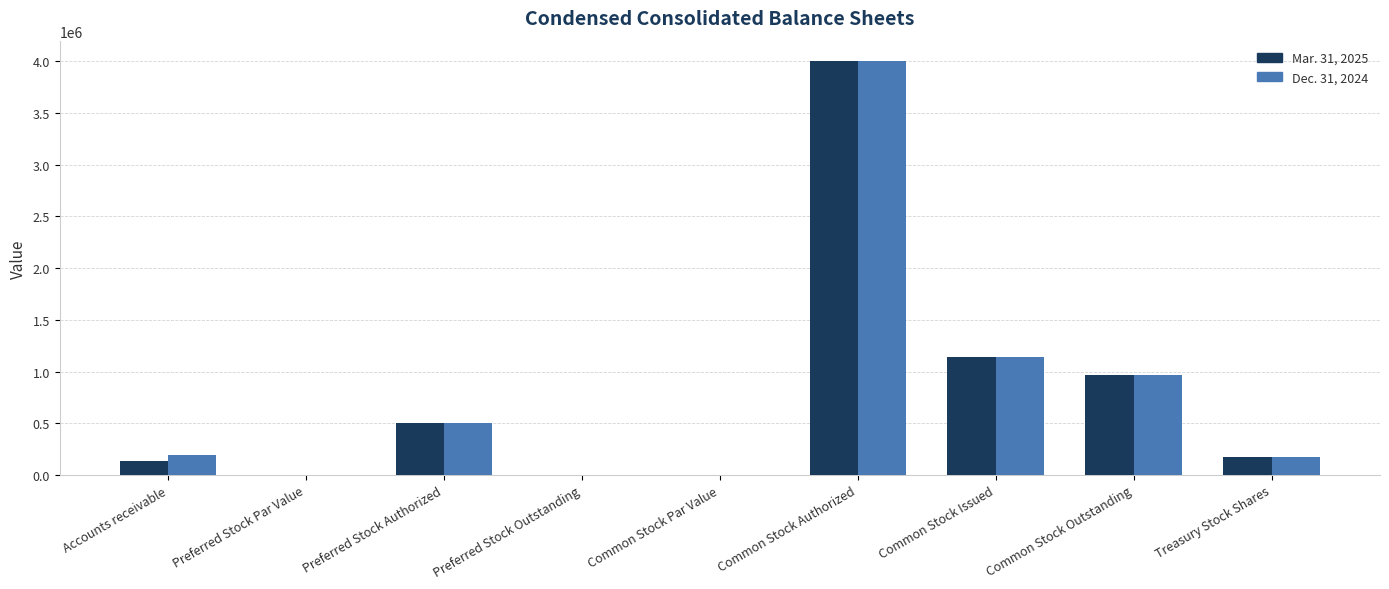

What is the sum of the Dec. 31, 2024 values at Common Stock Par Value and Treasury Stock Shares?

171965